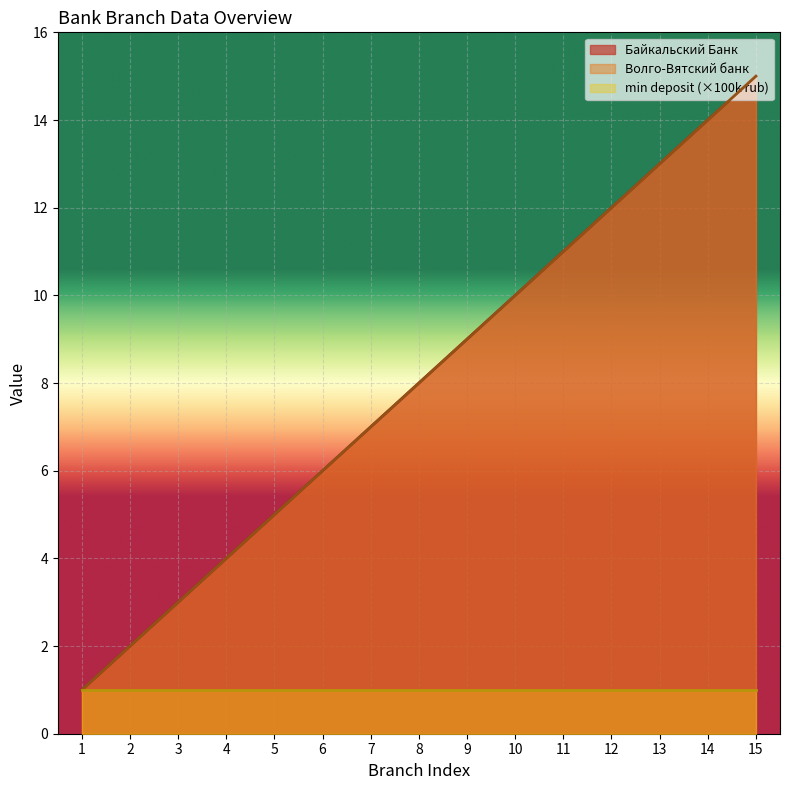

How many data points in Волго-Вятский банк are less than 8?

7